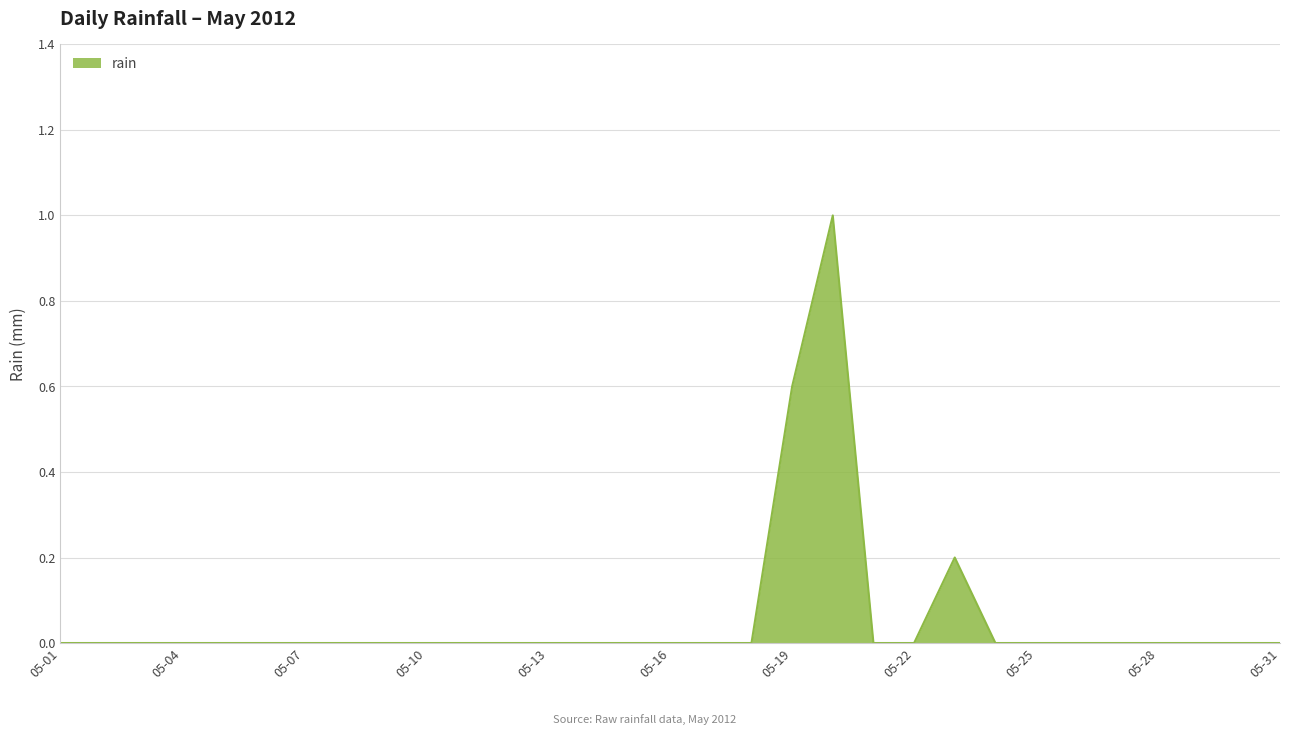

What is the difference between the maximum and minimum values?

1.0